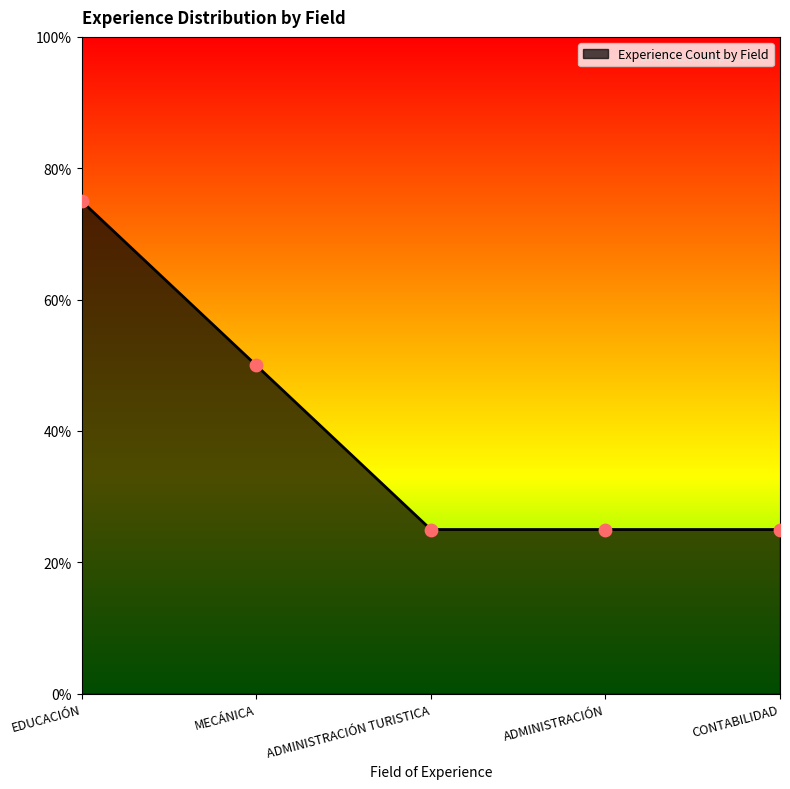

What is the change in value from MECÁNICA to ADMINISTRACIÓN?

-1